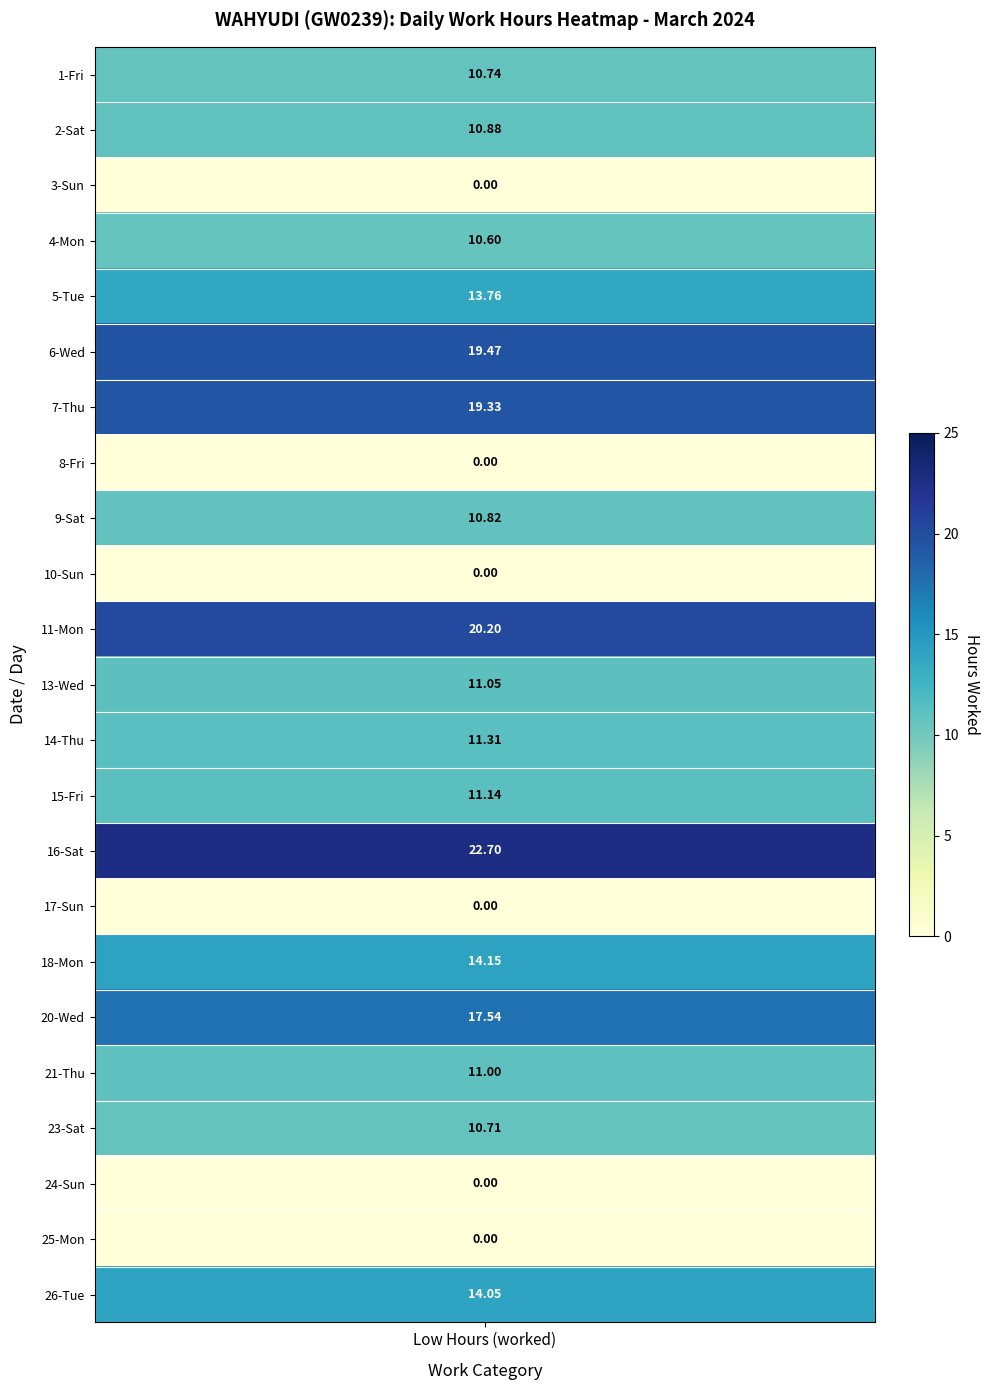

How many positive values does the 18-Mon series have?

1